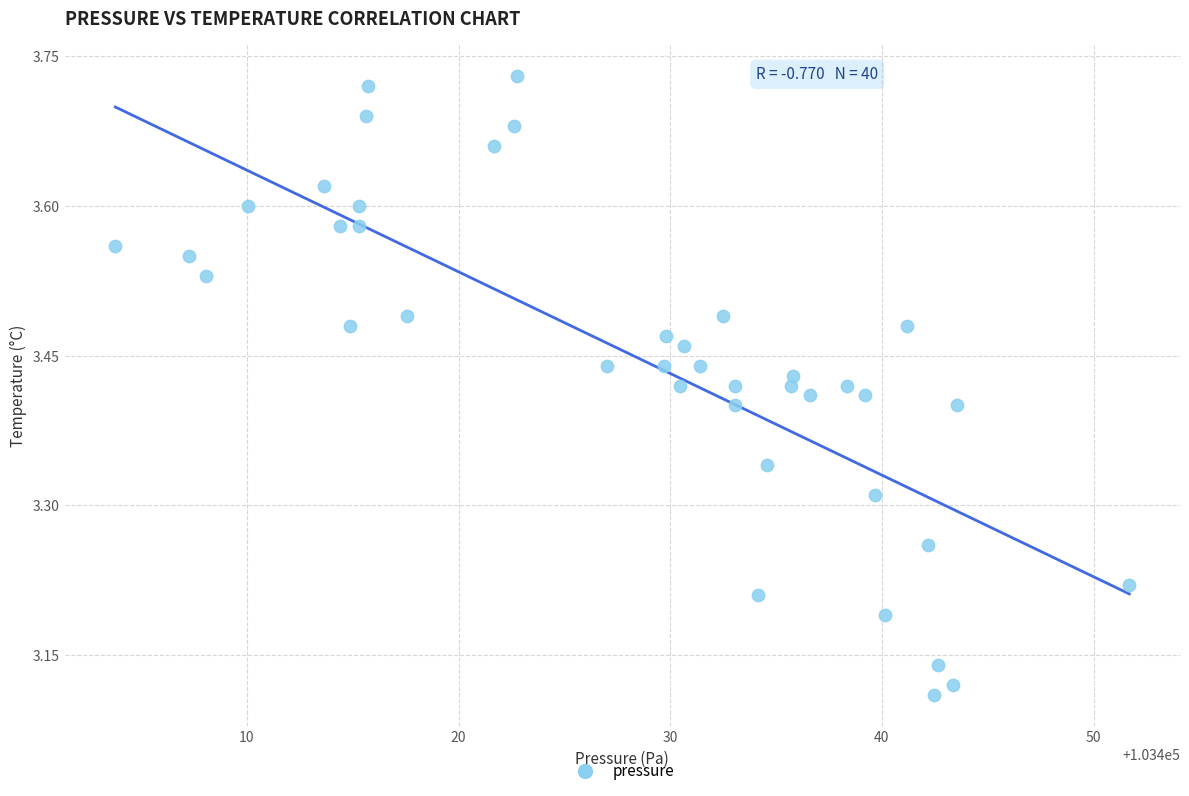

What is the range of Y values (max minus min)?

0.6